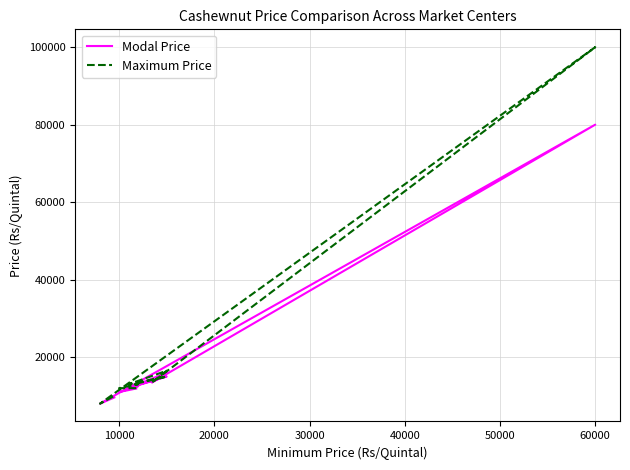

What are all the series names shown in the legend?

Modal Price, Maximum Price